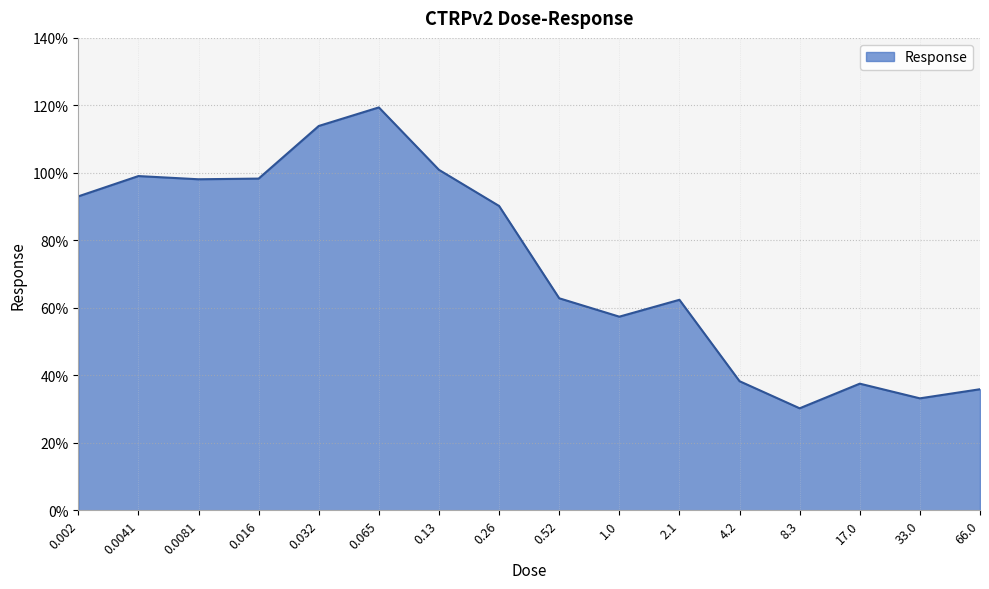

Which category has the lowest value across all series?

8.3